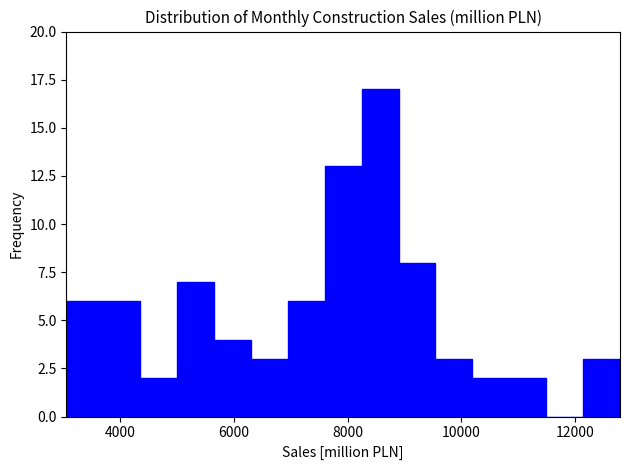

Around what value on the x-axis is the tallest bar? Give the approximate position of its centre, as read against the axis.

8600